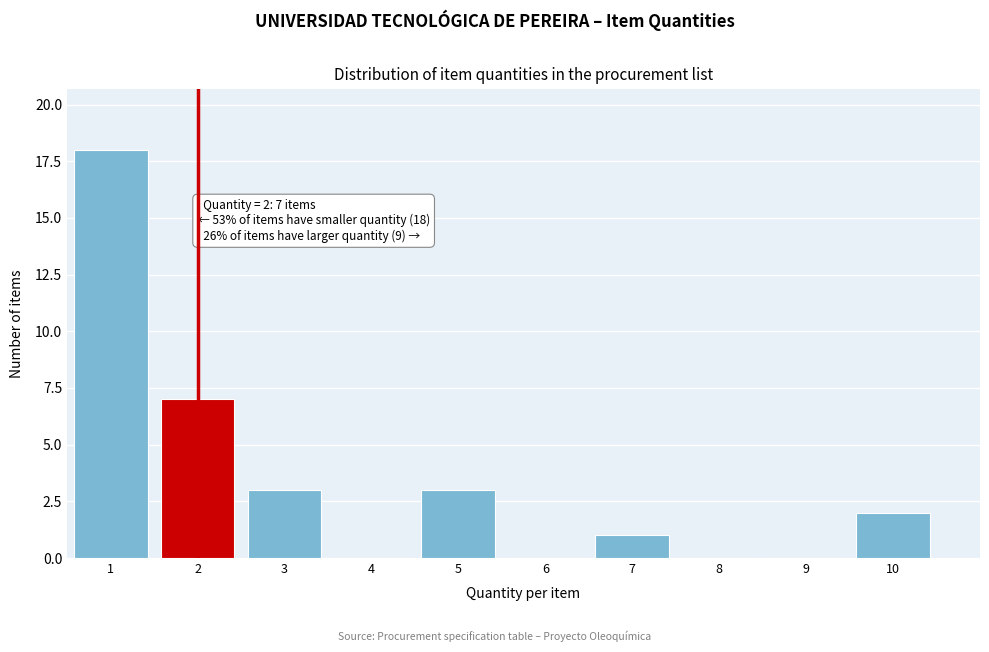

Which range on the x-axis has the tallest bar?

0.5 to 1.5